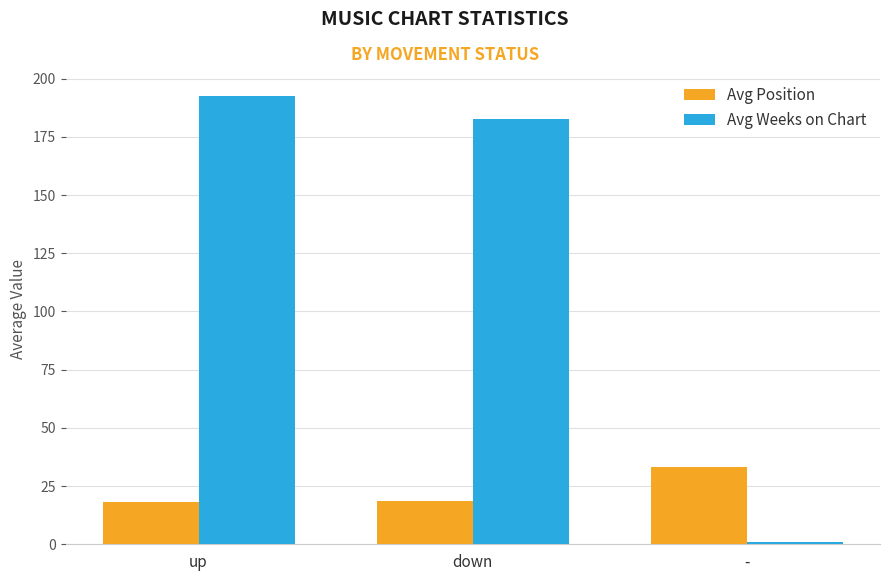

Is the value of Avg Weeks on Chart at - greater than the value of Avg Position at up?

No